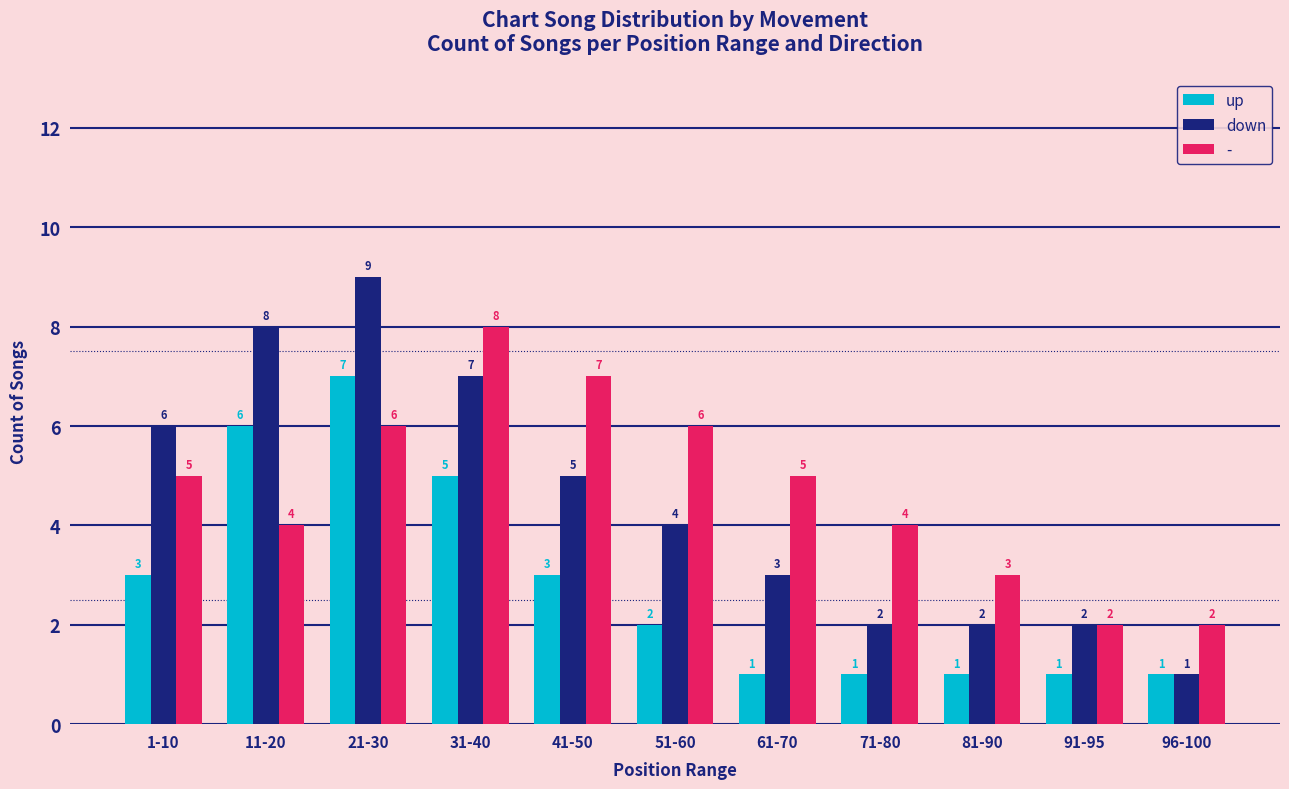

Reading right to left, what are all the values shown in this chart?

up: 1	1	1	1	1	2	3	5	7	6	3
down: 1	2	2	2	3	4	5	7	9	8	6
-: 2	2	3	4	5	6	7	8	6	4	5